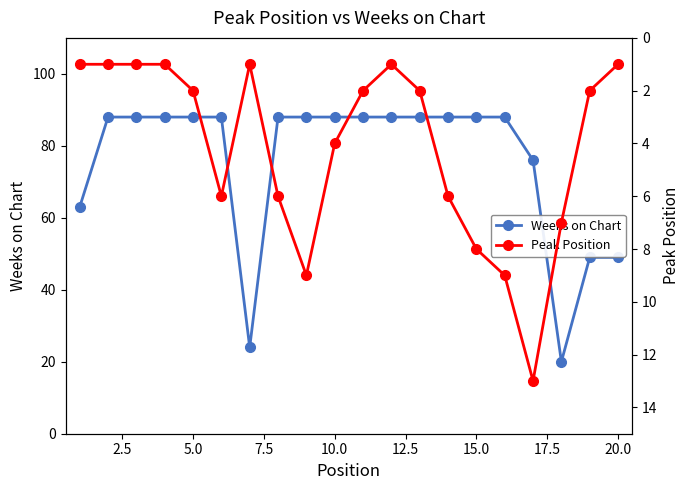

Which series has the largest total across all categories?

Weeks on Chart